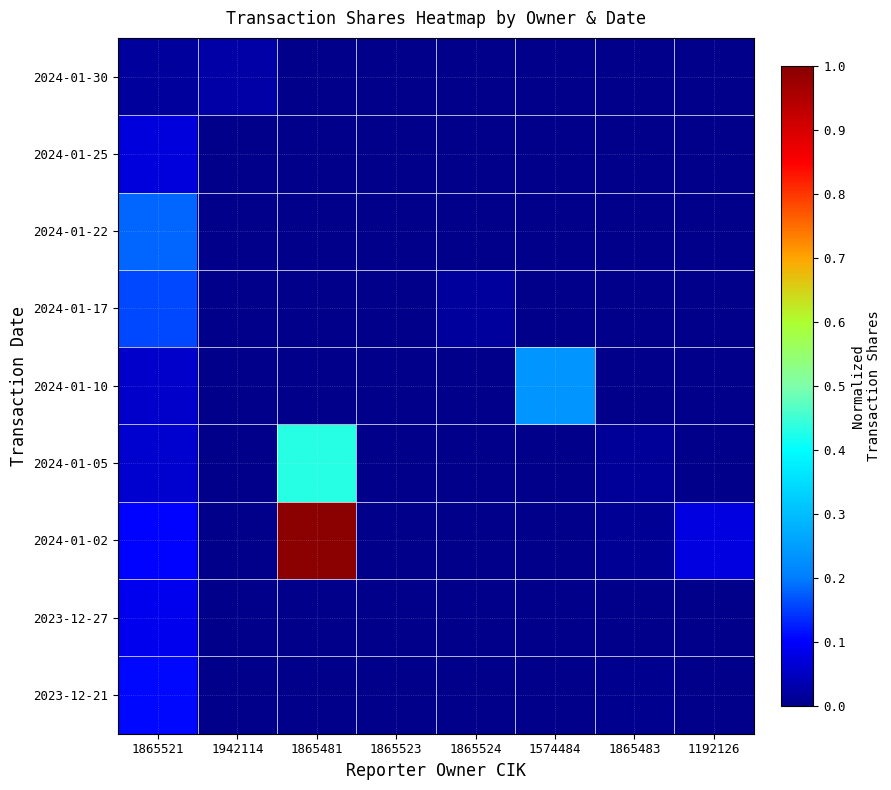

Reading left to right, extract all data points from this chart.

2024-01-30: 1865521=0.0	1942114=0.0	1865481=0.0	1865523=0.0	1865524=0.0	1574484=0.0	1865483=0.0	1192126=0.0
2024-01-25: 1865521=0.1	1942114=0.0	1865481=0.0	1865523=0.0	1865524=0.0	1574484=0.0	1865483=0.0	1192126=0.0
2024-01-22: 1865521=0.2	1942114=0.0	1865481=0.0	1865523=0.0	1865524=0.0	1574484=0.0	1865483=0.0	1192126=0.0
2024-01-17: 1865521=0.2	1942114=0.0	1865481=0.0	1865523=0.0	1865524=0.0	1574484=0.0	1865483=0.0	1192126=0.0
2024-01-10: 1865521=0.1	1942114=0.0	1865481=0.0	1865523=0.0	1865524=0.0	1574484=0.2	1865483=0.0	1192126=0.0
2024-01-05: 1865521=0.1	1942114=0.0	1865481=0.4	1865523=0.0	1865524=0.0	1574484=0.0	1865483=0.0	1192126=0.0
2024-01-02: 1865521=0.1	1942114=0.0	1865481=1.0	1865523=0.0	1865524=0.0	1574484=0.0	1865483=0.0	1192126=0.1
2023-12-27: 1865521=0.1	1942114=0.0	1865481=0.0	1865523=0.0	1865524=0.0	1574484=0.0	1865483=0.0	1192126=0.0
2023-12-21: 1865521=0.1	1942114=0.0	1865481=0.0	1865523=0.0	1865524=0.0	1574484=0.0	1865483=0.0	1192126=0.0